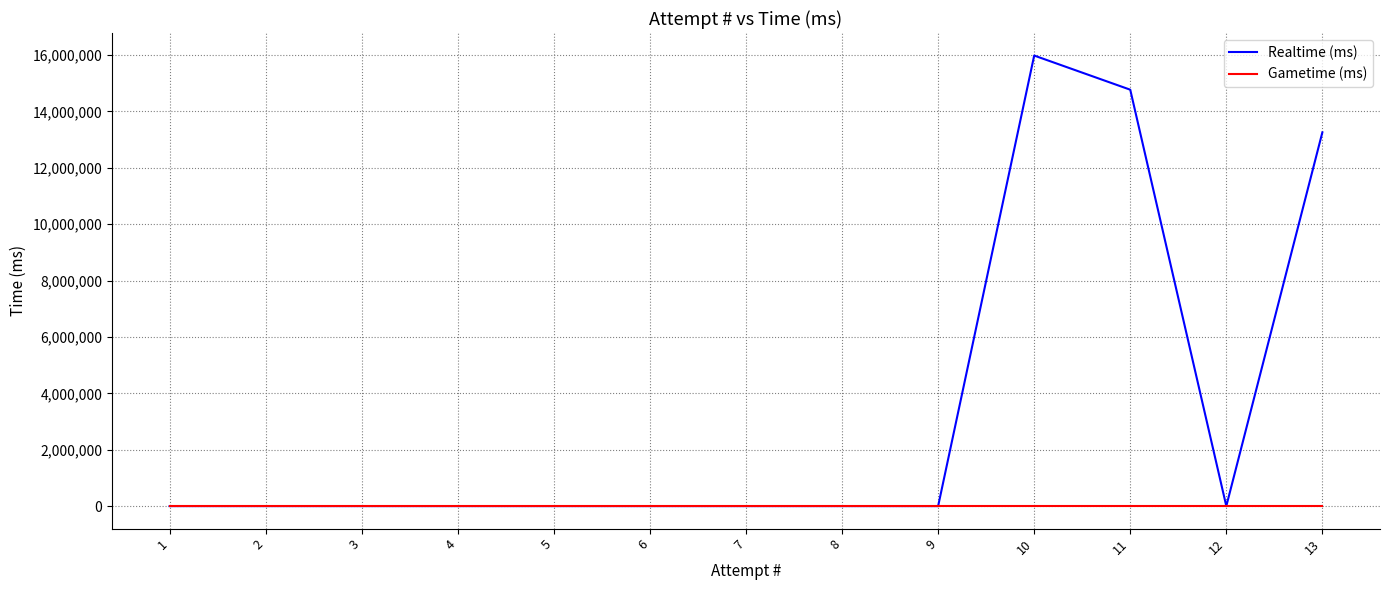

At which label is Realtime (ms) closest to 7988651?

13